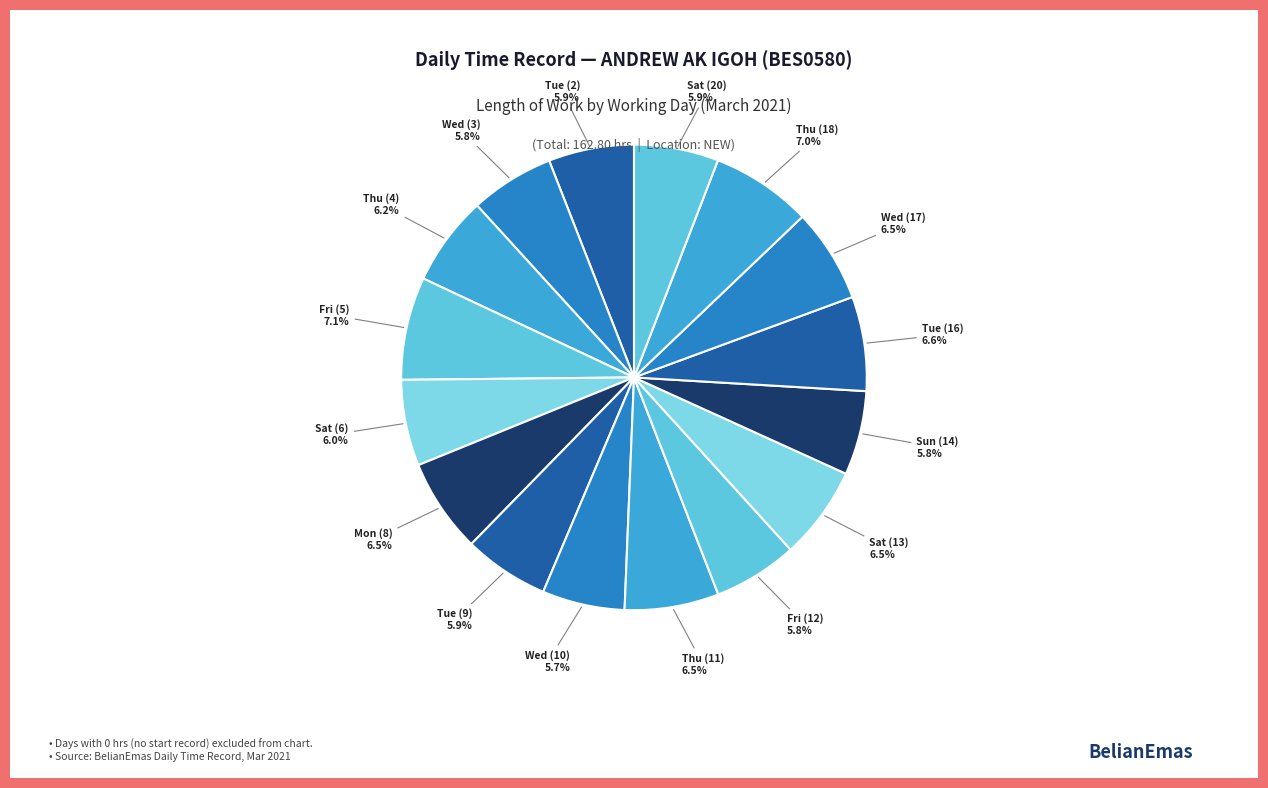

How many segments does this pie chart have?

16